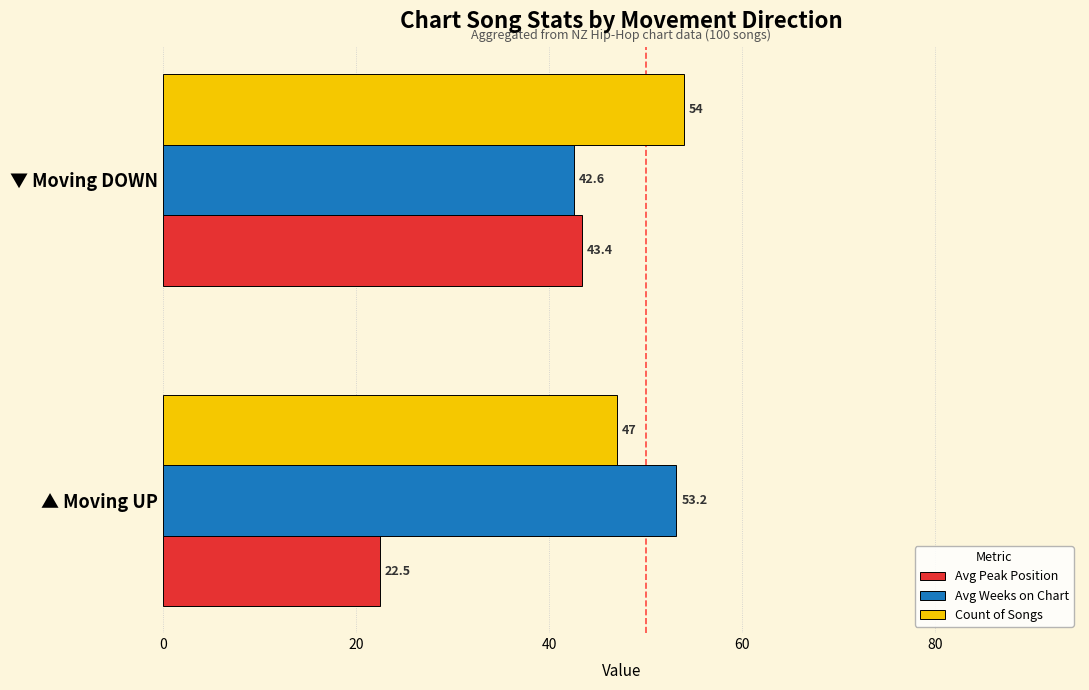

What are all the series names shown in the legend?

Avg Peak Position, Avg Weeks on Chart, Count of Songs